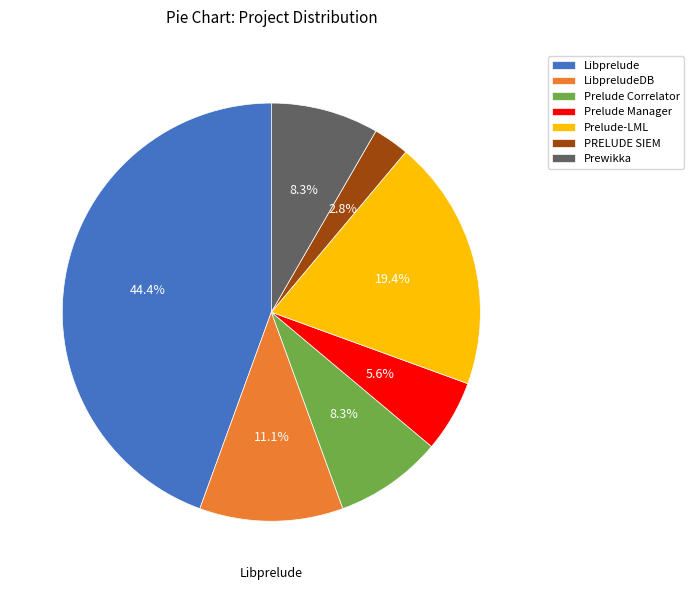

What percentage is the LibpreludeDB slice, to the nearest percent?

11%